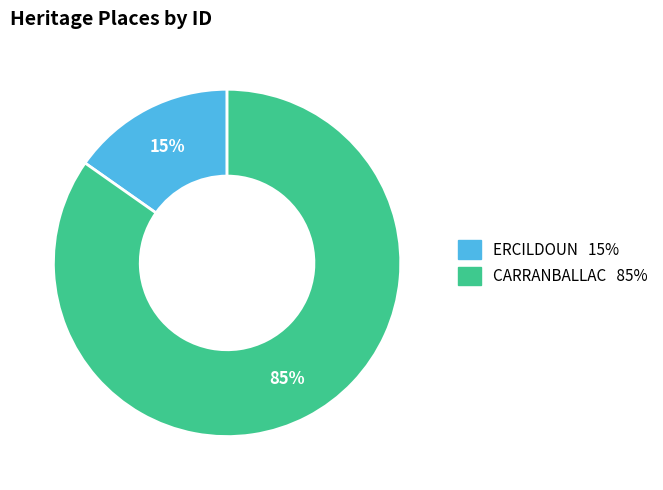

The ERCILDOUN slice represents 1% of the pie. True or false?

False